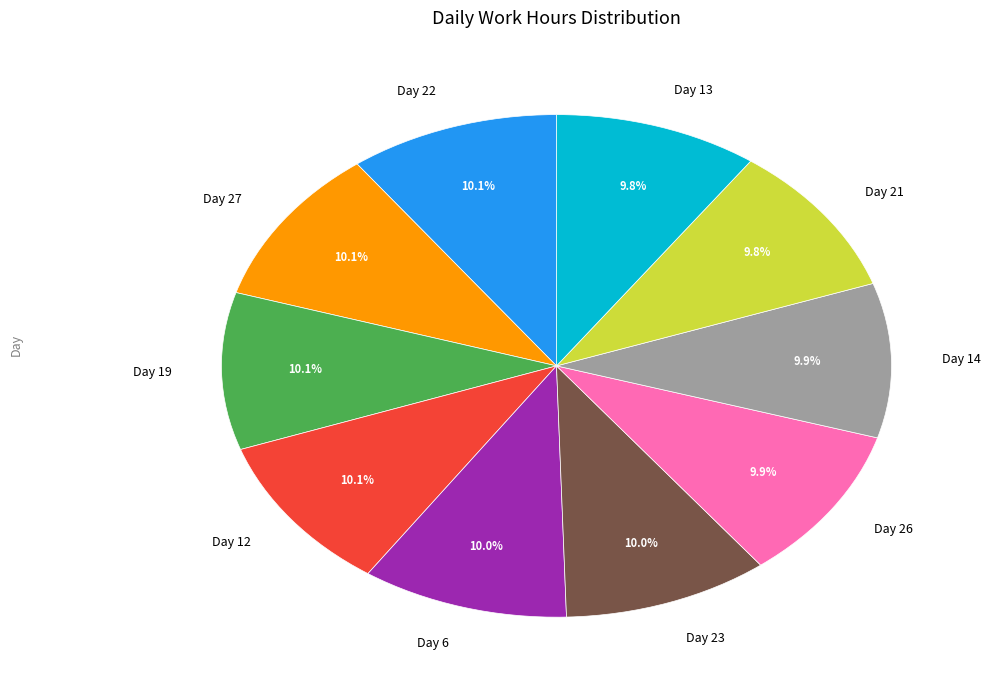

Count the number of slices in the pie.

10